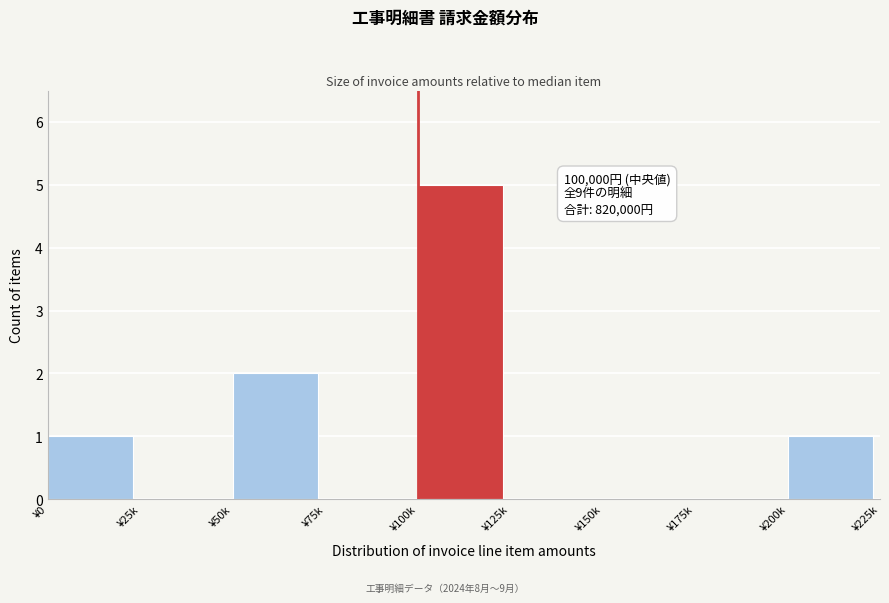

Reading left to right, extract all data points from this chart.

¥0=1	¥25k=0	¥50k=2	¥75k=0	¥100k=5	¥125k=0	¥150k=0	¥175k=0	¥200k=1